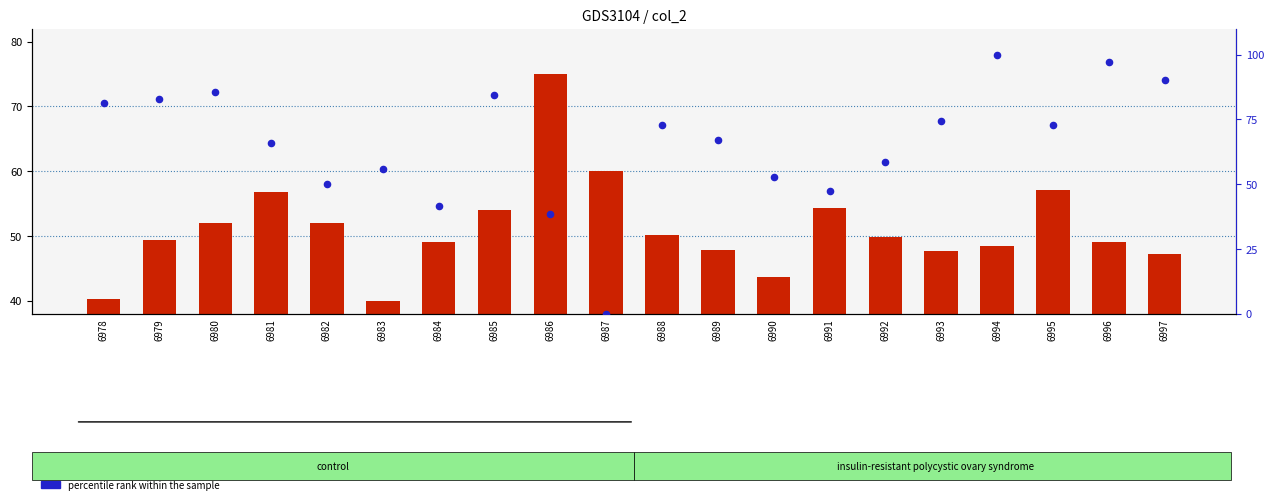

Which series has the largest total across all categories?

percentile rank within the sample